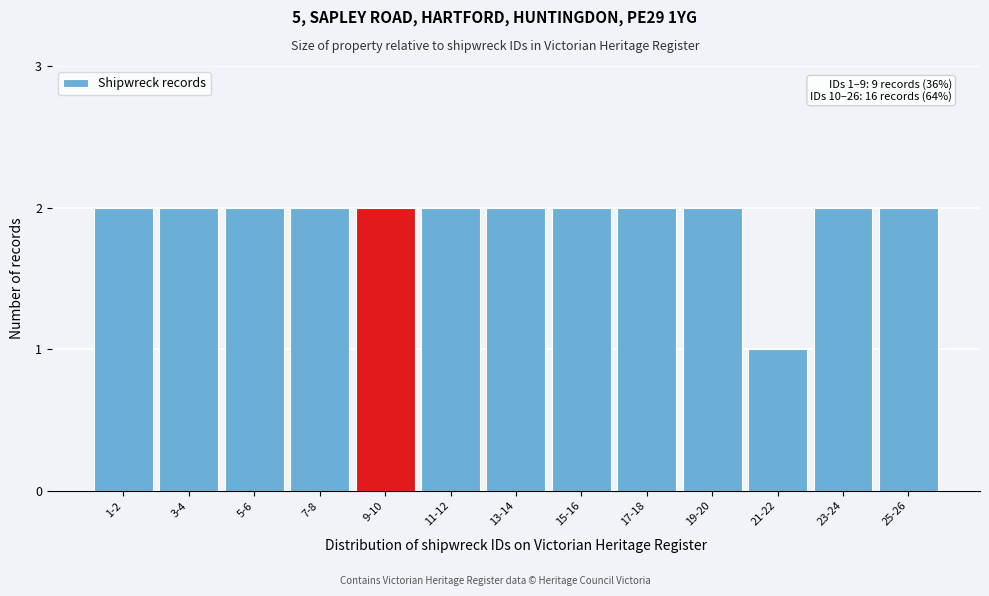

Reading right to left, extract all data points from this chart.

2	2	1	2	2	2	2	2	2	2	2	2	2